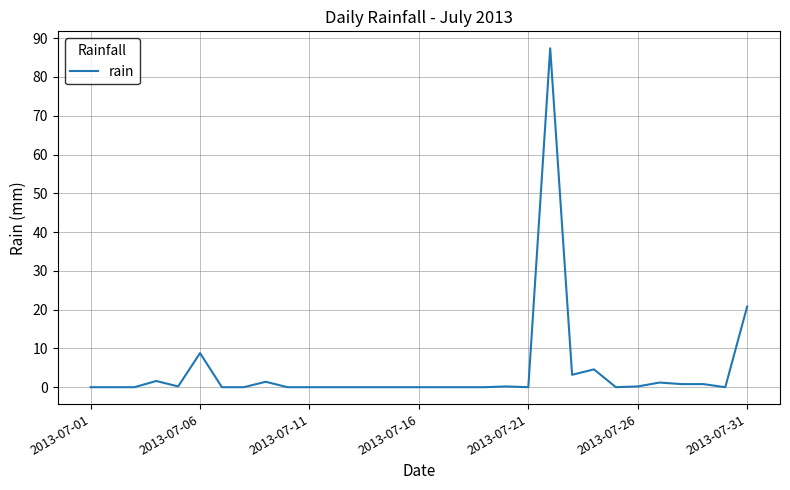

What is the greatest value displayed?

87.4